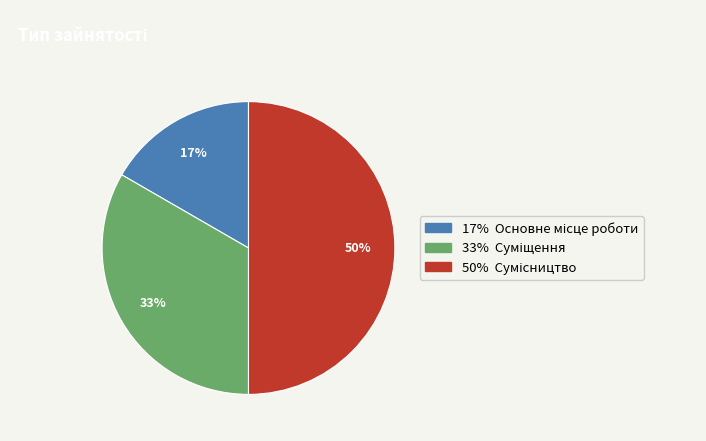

To the nearest percent, what is the average slice percentage?

33%